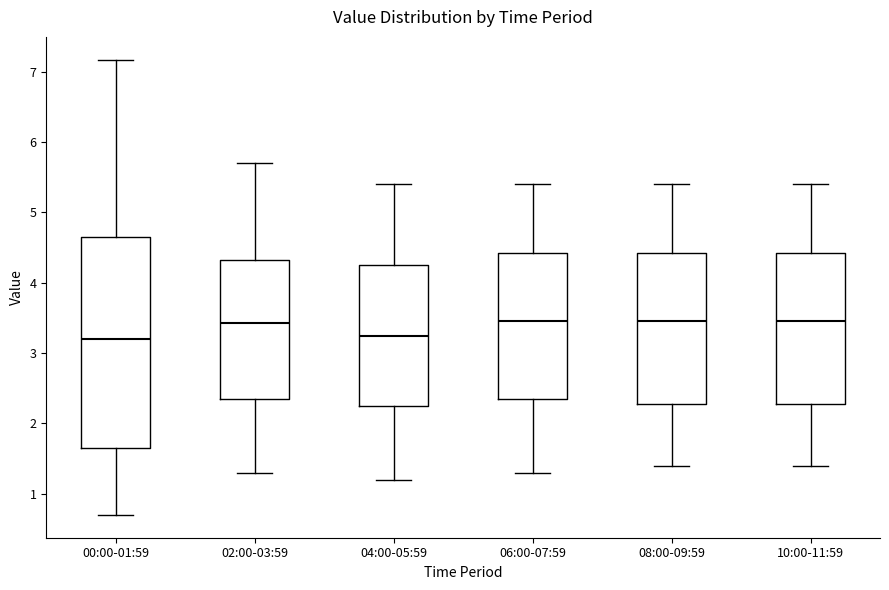

Reading left to right, transcribe this box plot: for each box, give where its median line is, the range the box spans, and where its two whiskers end, as read against the y-axis. The values are not printed on the chart, so give them approximately, as read against the axis.

00:00-01:59: median 3.2, box 1.7 to 4.6, whiskers 0.7 to 7.2
02:00-03:59: median 3.4, box 2.4 to 4.3, whiskers 1.3 to 5.7
04:00-05:59: median 3.3, box 2.3 to 4.3, whiskers 1.2 to 5.4
06:00-07:59: median 3.5, box 2.4 to 4.4, whiskers 1.3 to 5.4
08:00-09:59: median 3.5, box 2.3 to 4.4, whiskers 1.4 to 5.4
10:00-11:59: median 3.5, box 2.3 to 4.4, whiskers 1.4 to 5.4